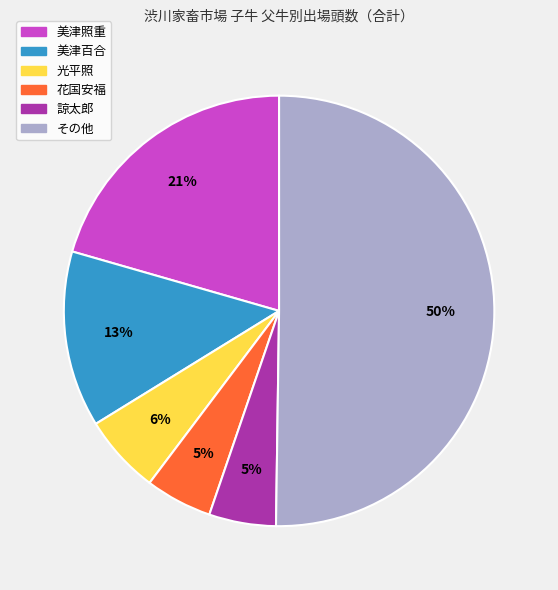

To the nearest percent, what is the difference between the largest and smallest slice percentages?

45%